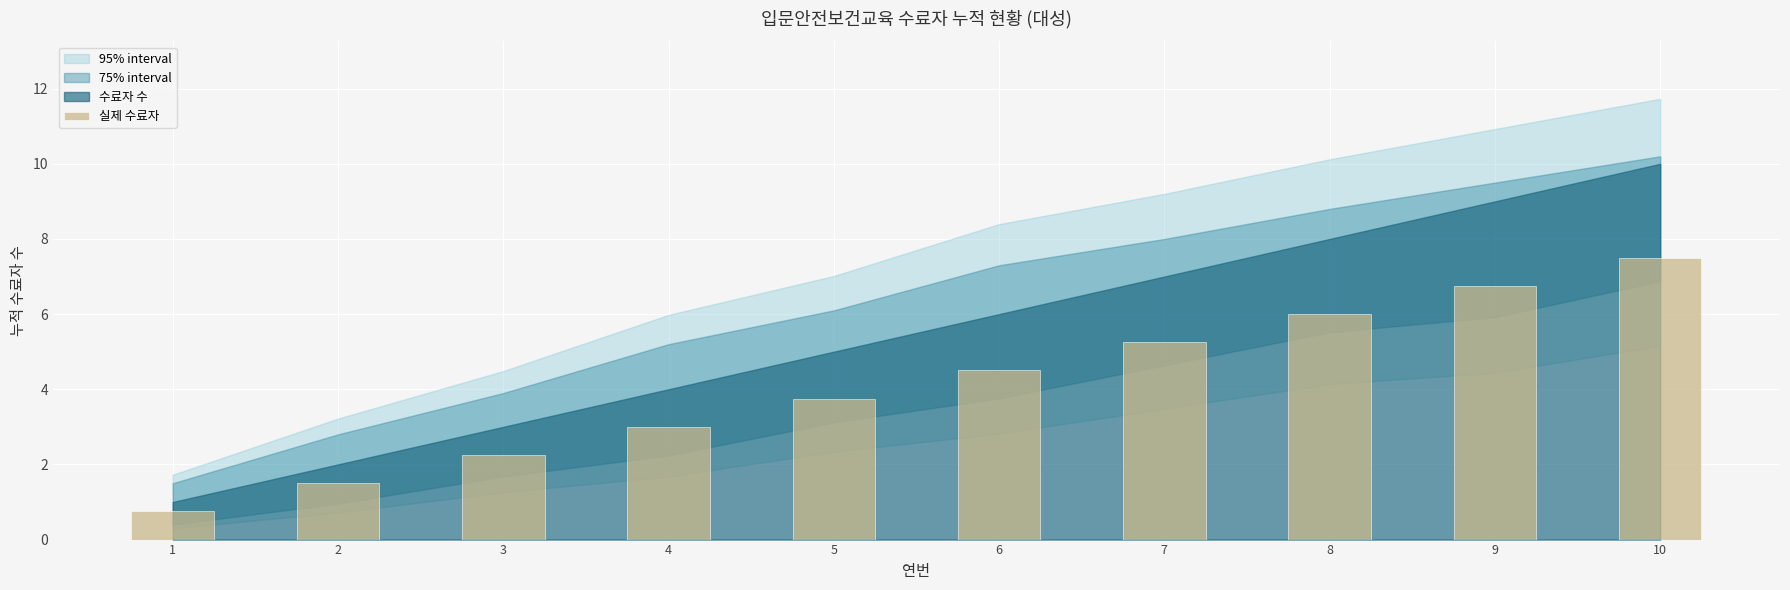

Rank the categories by value from lowest to highest.

1, 2, 3, 4, 5, 6, 7, 8, 9, 10